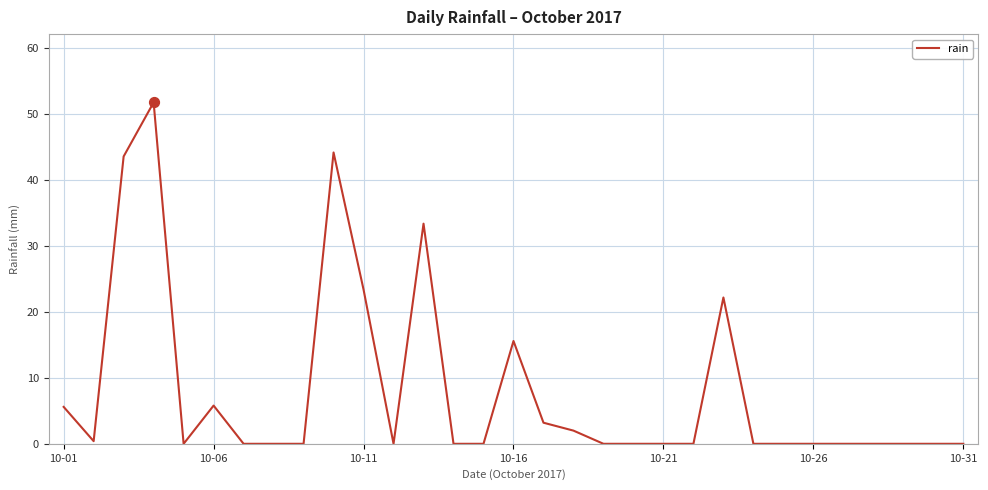

What is the maximum value shown in the chart?

51.8